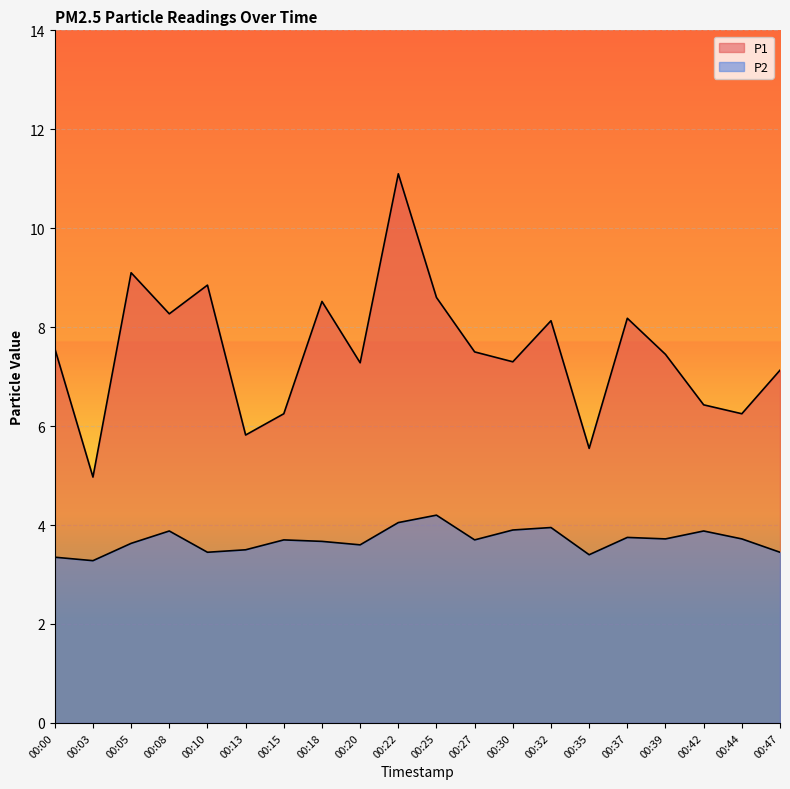

True or false: P1 has a value of 4.8 at 00:27.

False